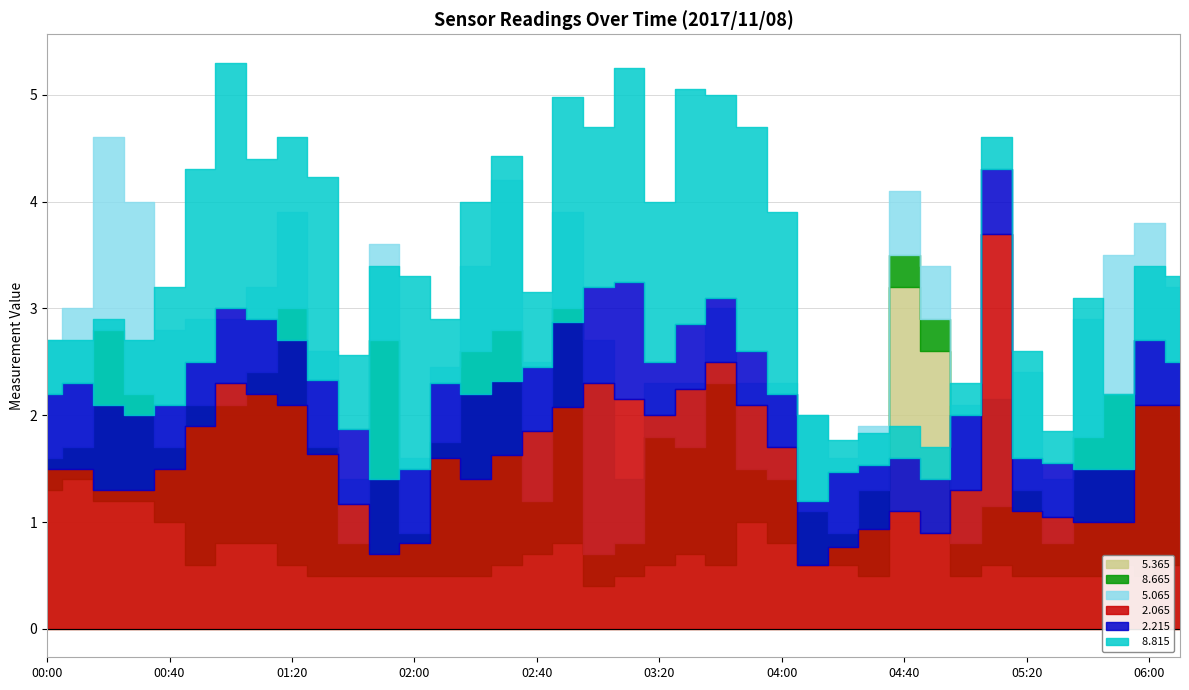

At which label is   8.815 closest to 499?

01:00